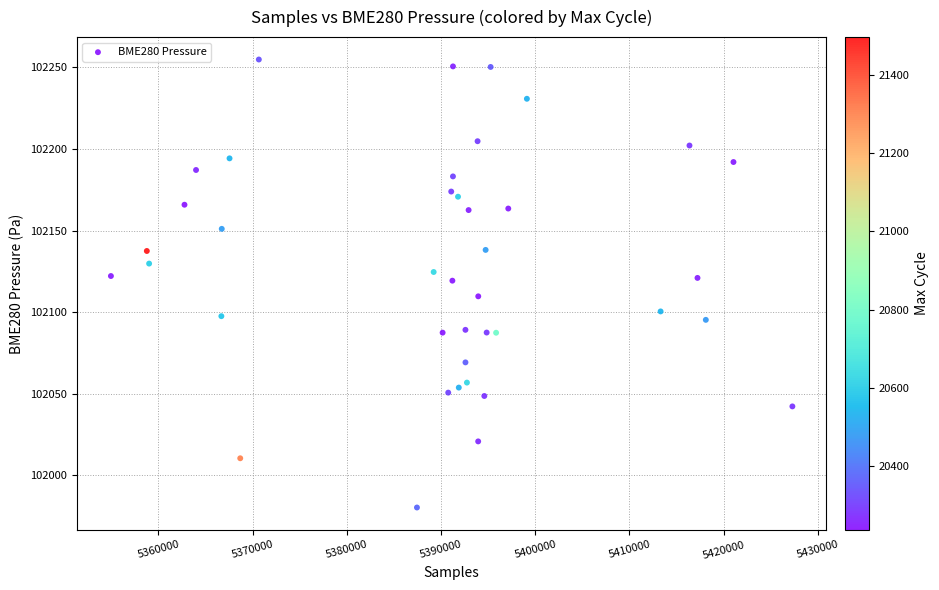

What is the range of Y values (max minus min)?

274.5